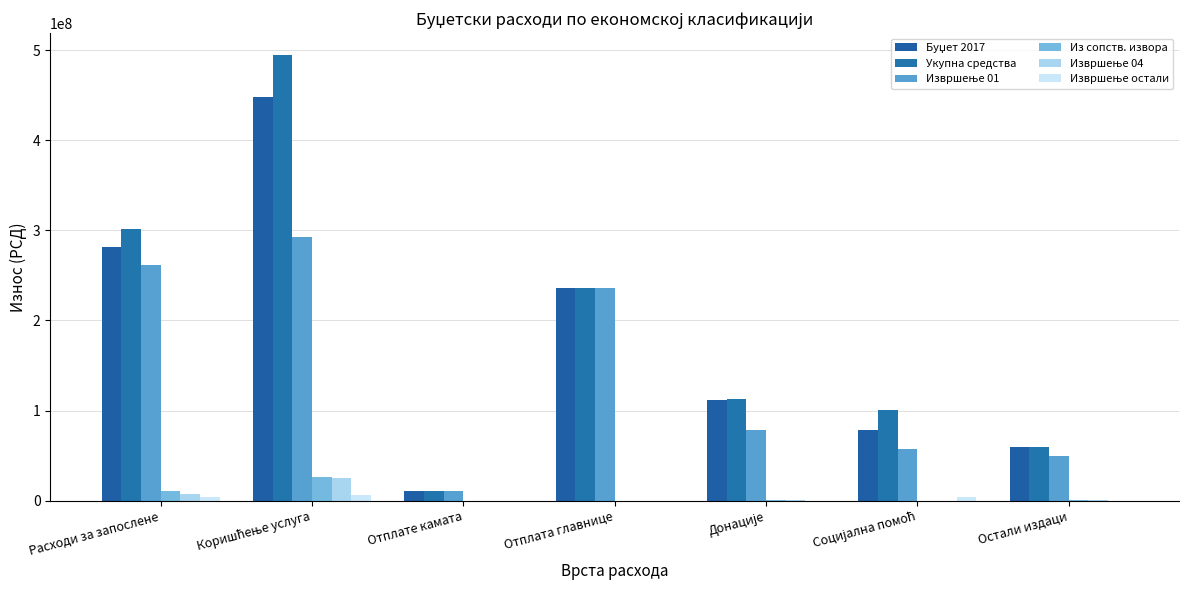

Are the bars horizontal?

No